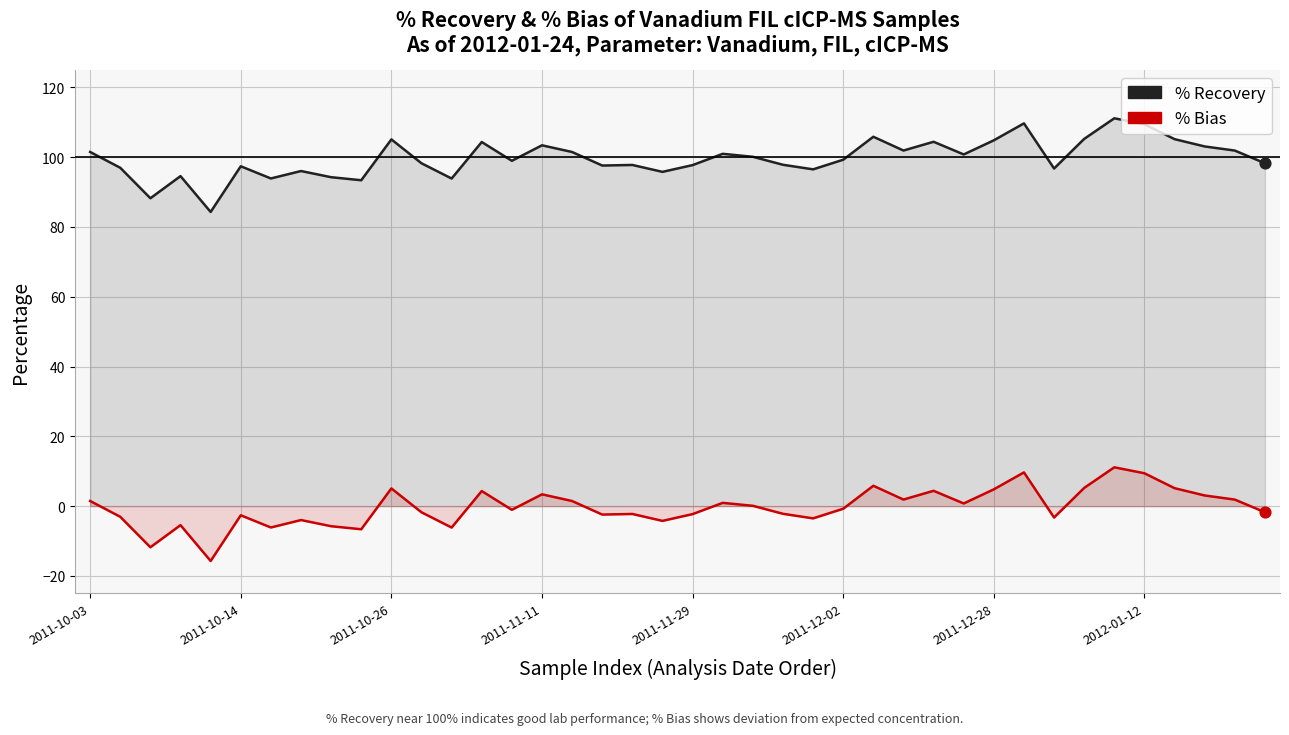

Which series has the largest total across all categories?

% Recovery